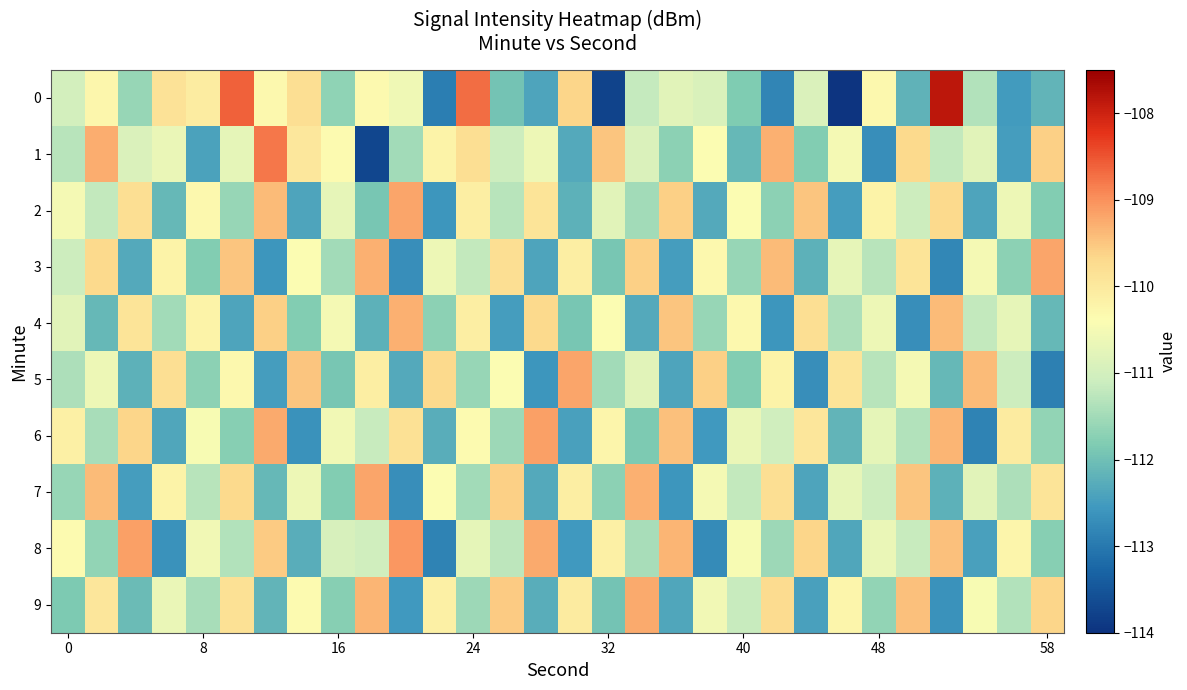

How many data points does each series have?

30